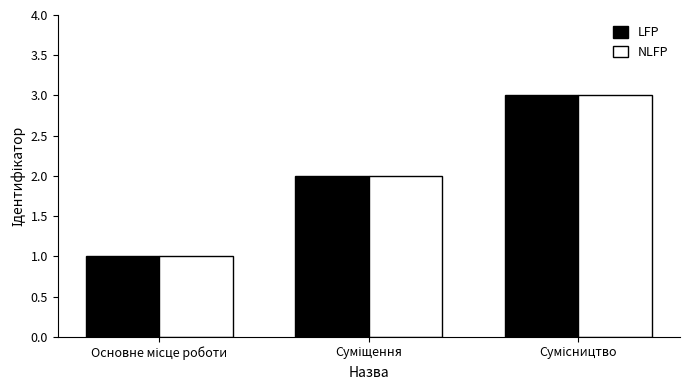

What is the greatest value displayed?

3